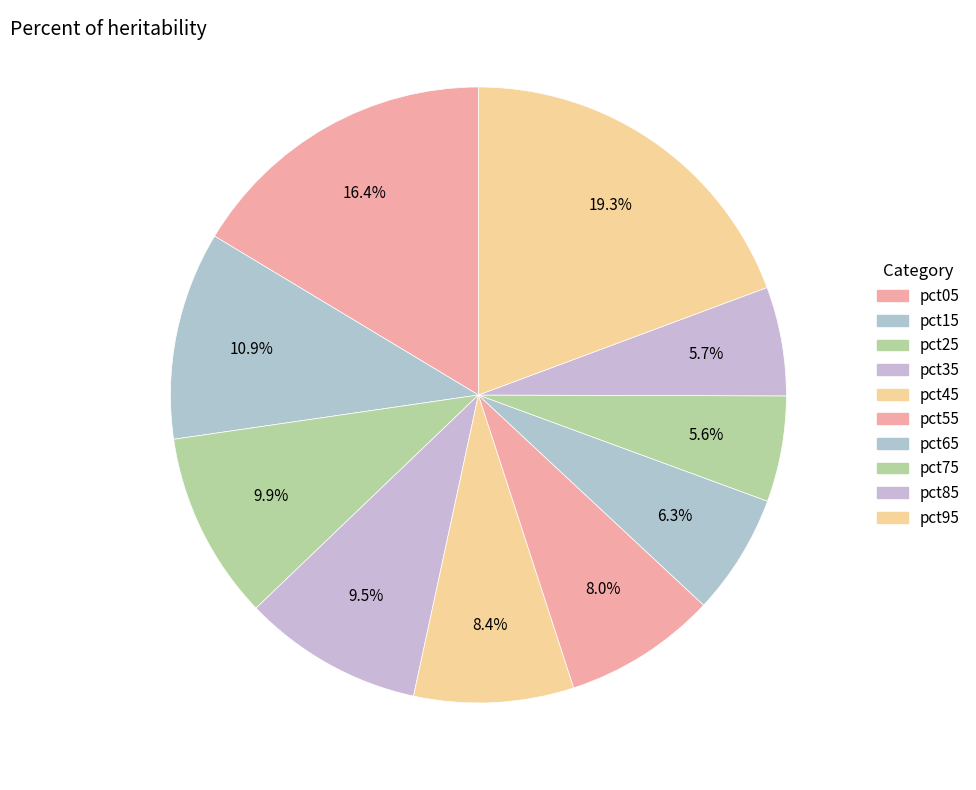

Does pct15 account for over 50% of the chart?

No